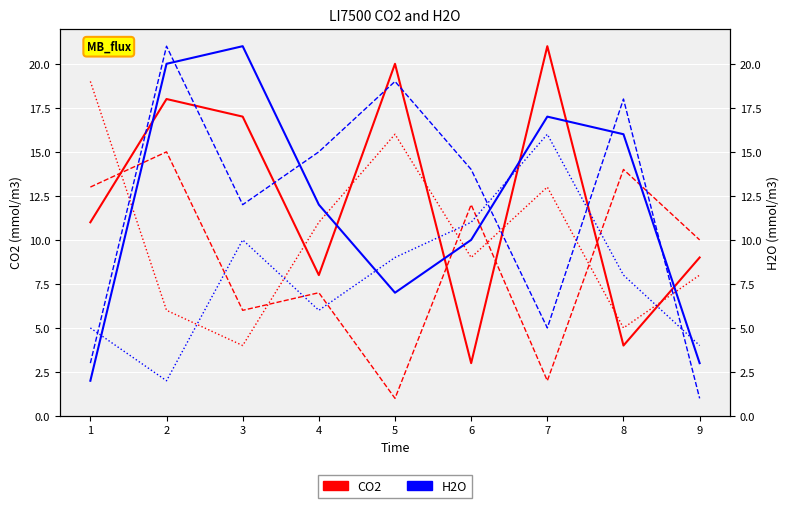

True or false: col_5 and col_6 cross at least once.

True